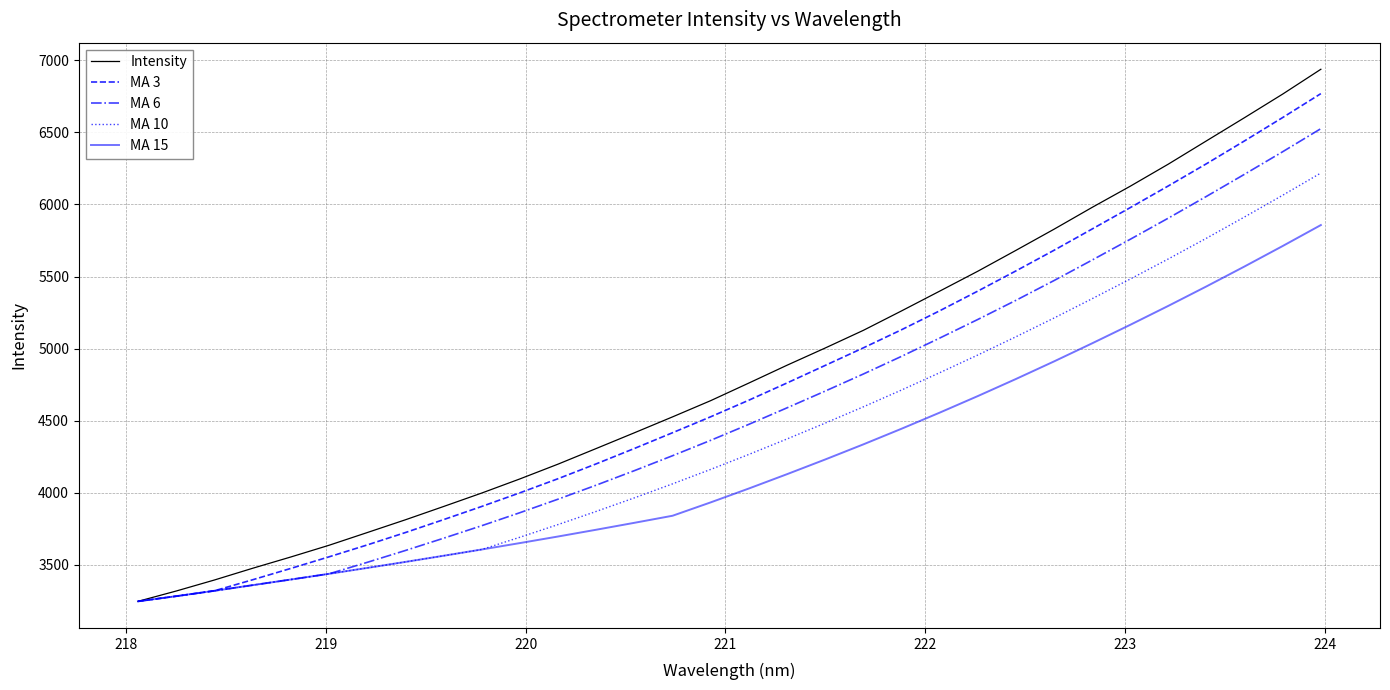

What is the maximum value for MA 10?

6218.3